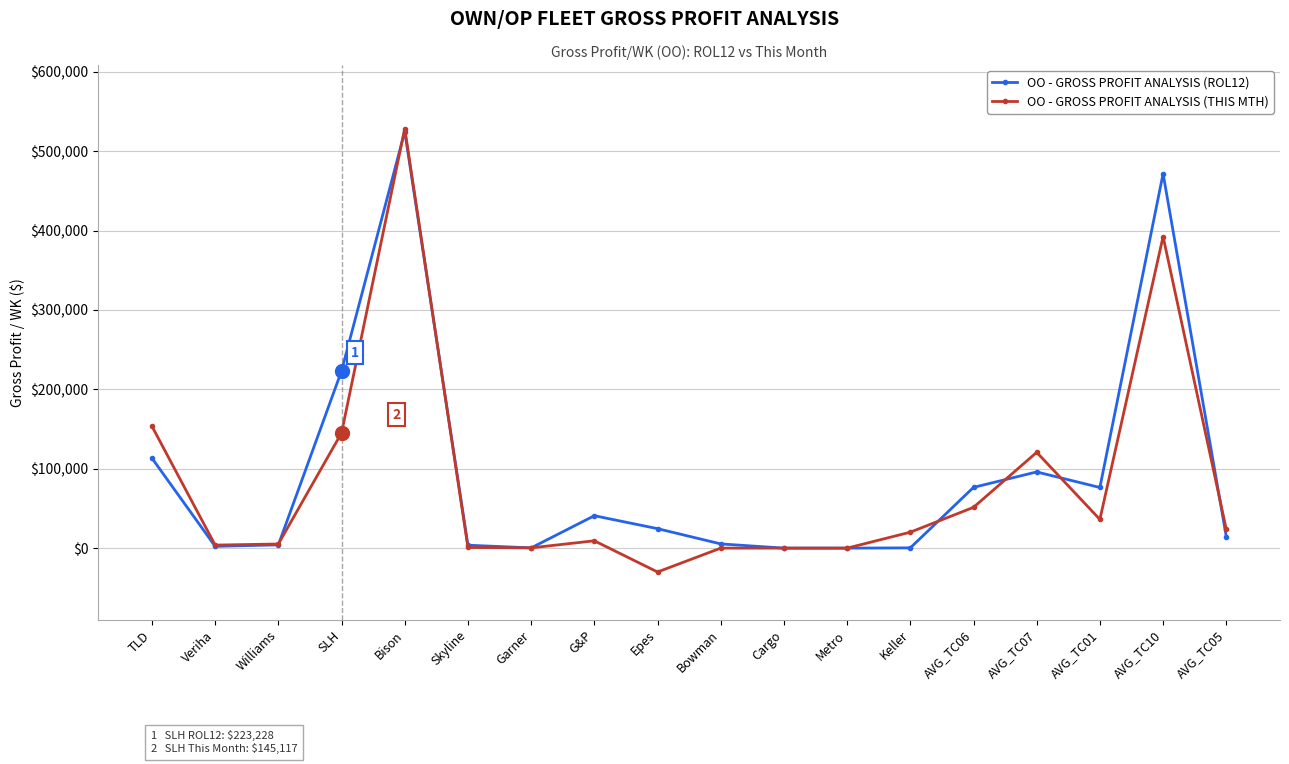

Rank the series at Keller from lowest to highest value.

OO - GROSS PROFIT ANALYSIS (ROL12), OO - GROSS PROFIT ANALYSIS (THIS MTH)